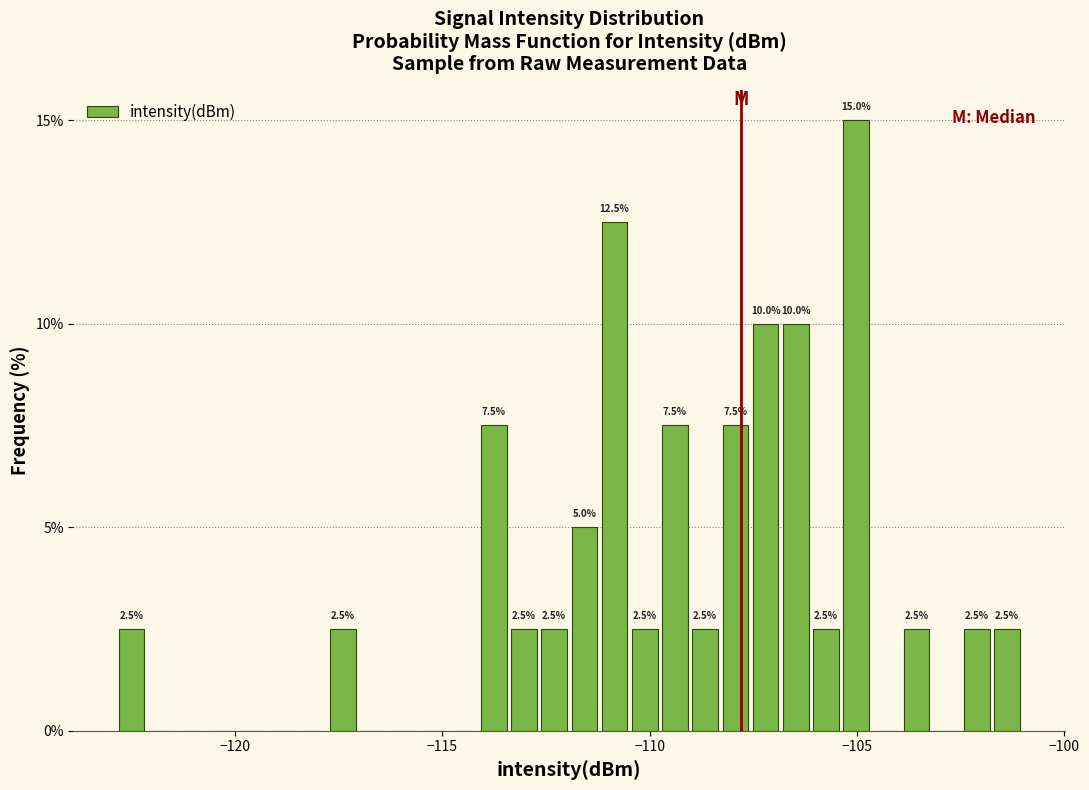

Read against the x-axis, roughly where is the centre of the tallest bar?

-105.0